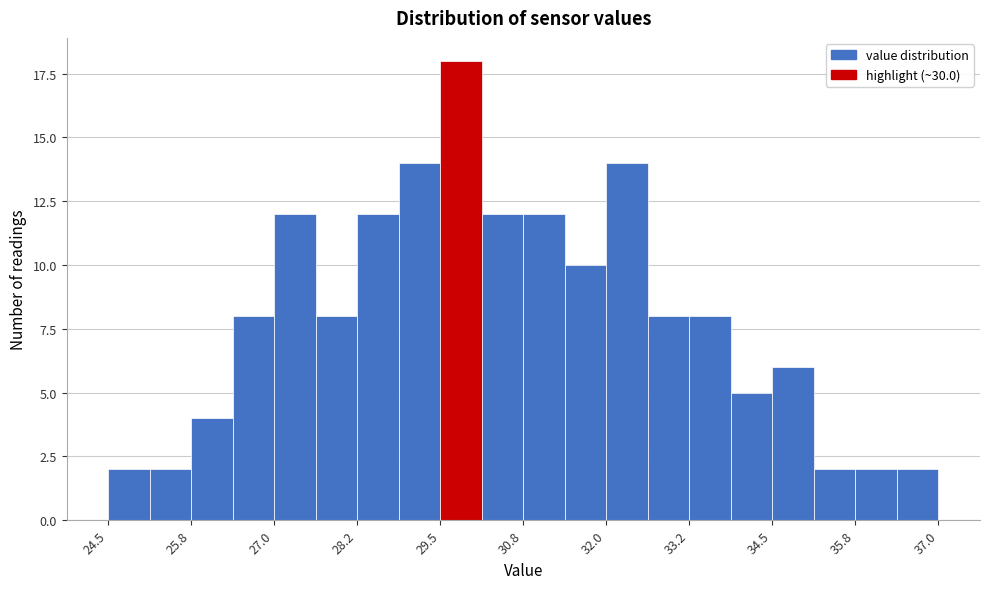

Read against the x-axis, roughly where is the centre of the tallest bar?

29.8